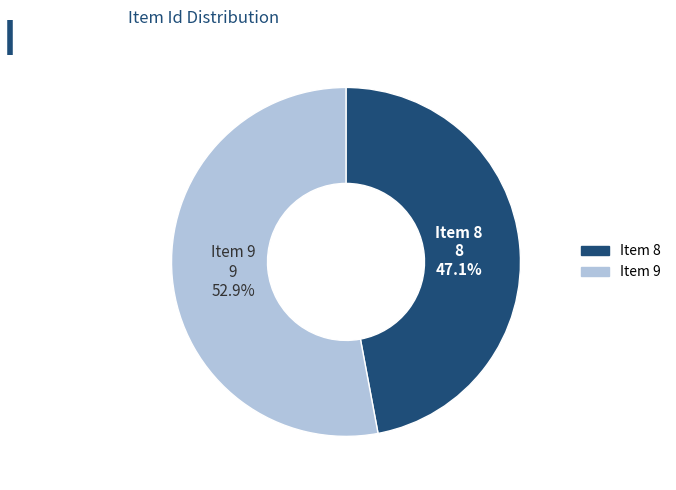

How many segments does this pie chart have?

2